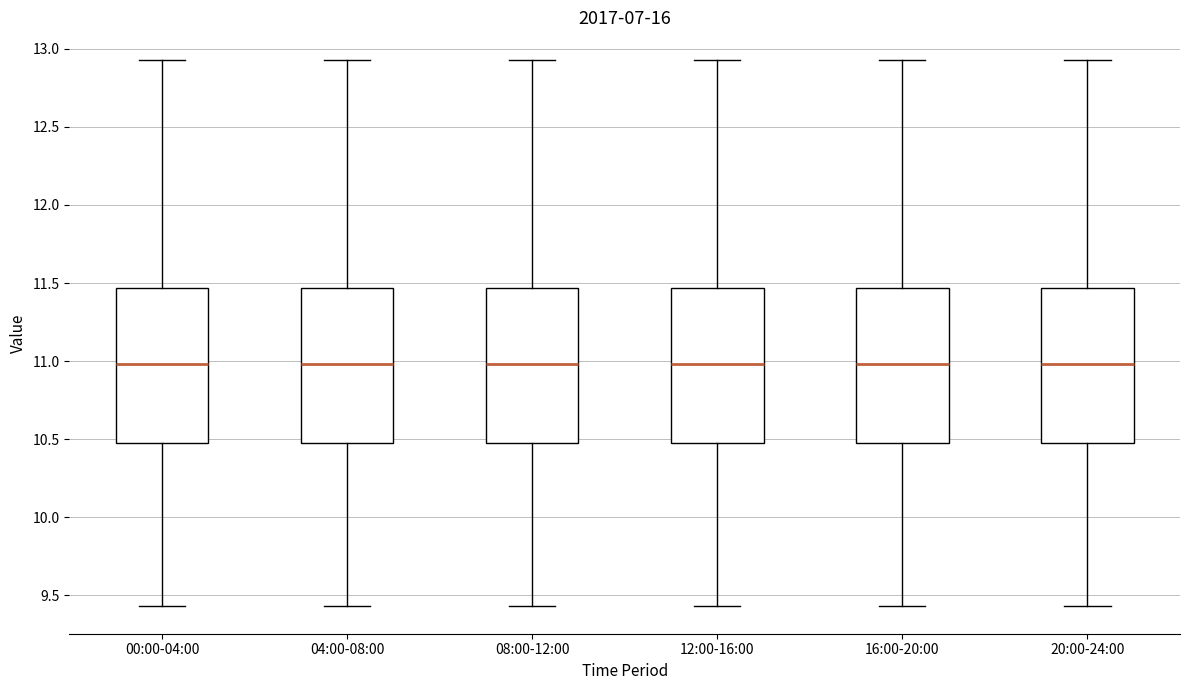

Reading left to right, transcribe this box plot: for each box, give where its median line is, the range the box spans, and where its two whiskers end, as read against the y-axis. The values are not printed on the chart, so give them approximately, as read against the axis.

00:00-04:00: median 11.00, box 10.50 to 11.45, whiskers 9.45 to 12.95
04:00-08:00: median 11.00, box 10.50 to 11.45, whiskers 9.45 to 12.95
08:00-12:00: median 11.00, box 10.50 to 11.45, whiskers 9.45 to 12.95
12:00-16:00: median 11.00, box 10.50 to 11.45, whiskers 9.45 to 12.95
16:00-20:00: median 11.00, box 10.50 to 11.45, whiskers 9.45 to 12.95
20:00-24:00: median 11.00, box 10.50 to 11.45, whiskers 9.45 to 12.95